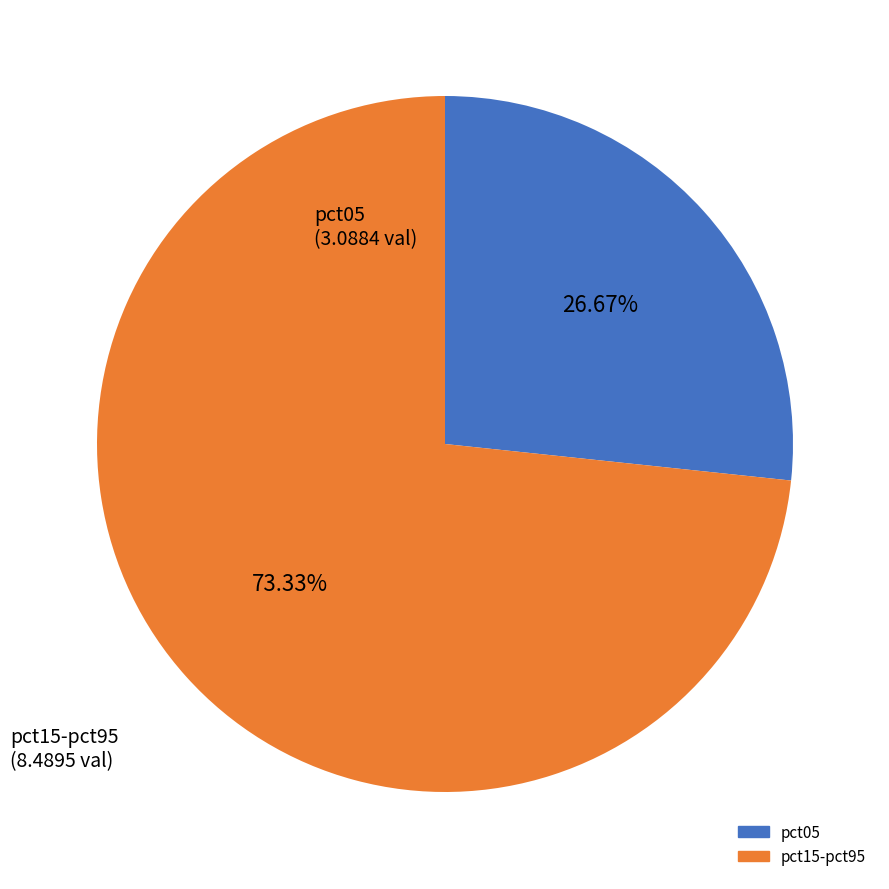

Is there a majority slice in this chart?

Yes